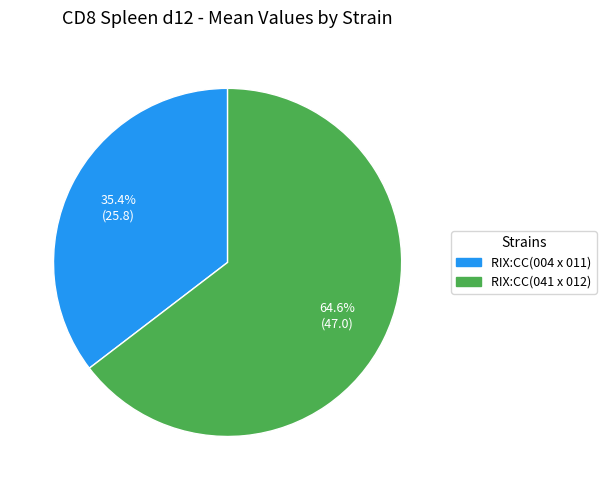

Between RIX:CC(041 x 012) and RIX:CC(004 x 011), which is larger?

RIX:CC(041 x 012)